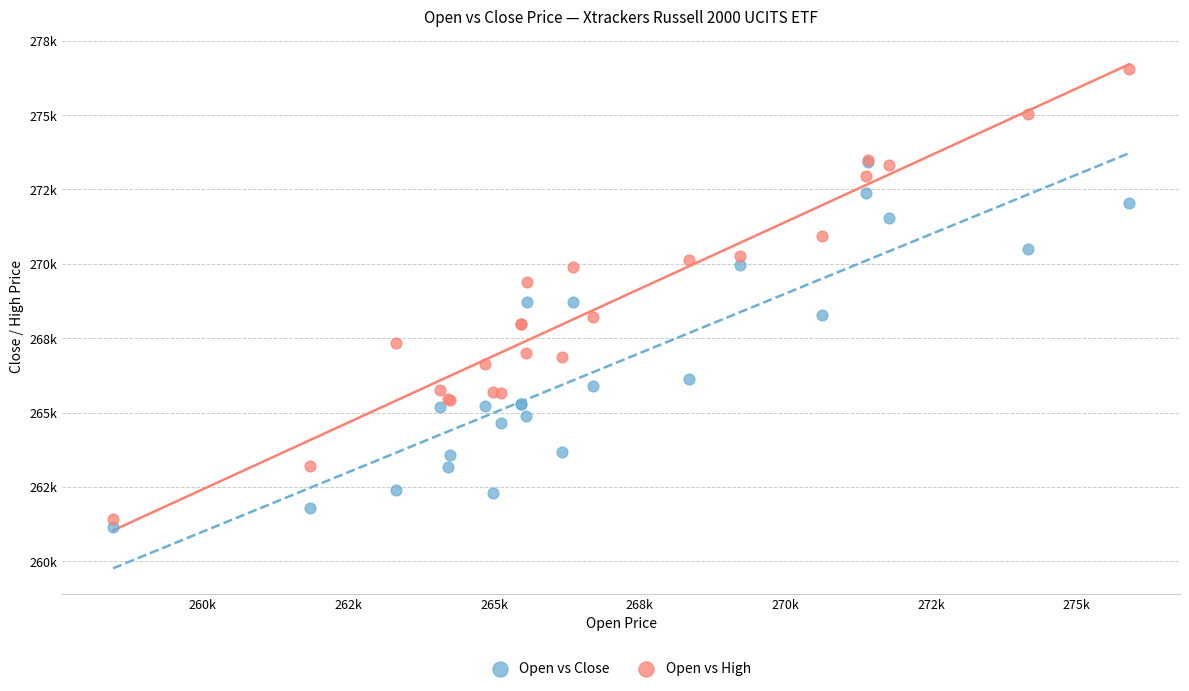

Which series contains the highest Y value?

Open vs High